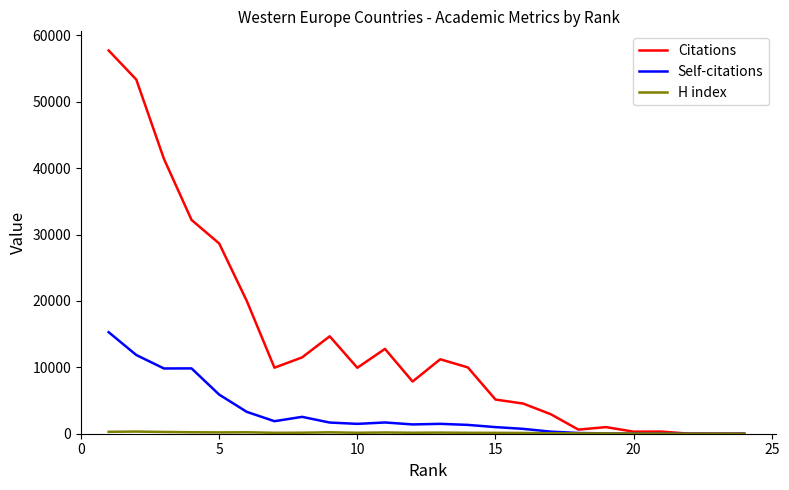

Which series has the largest total across all categories?

Citations